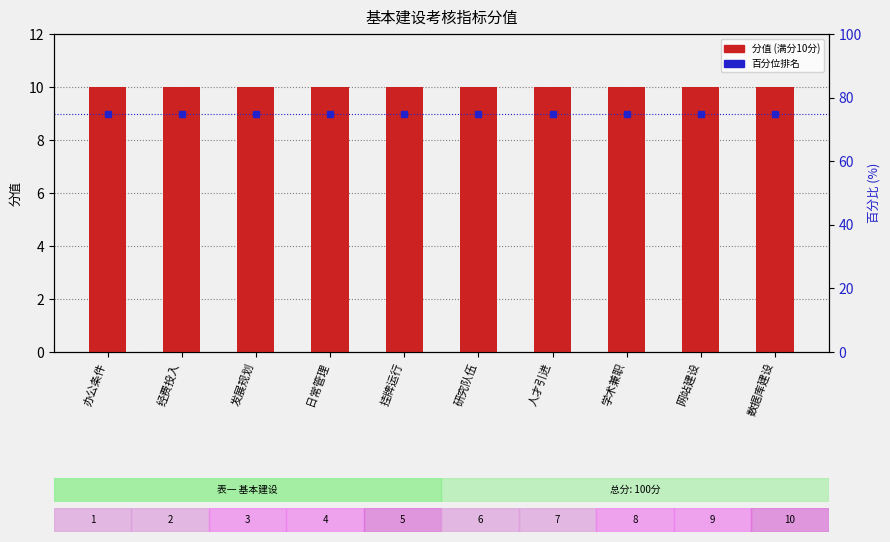

Is it true that 分值 equals 15 at 办公条件?

False